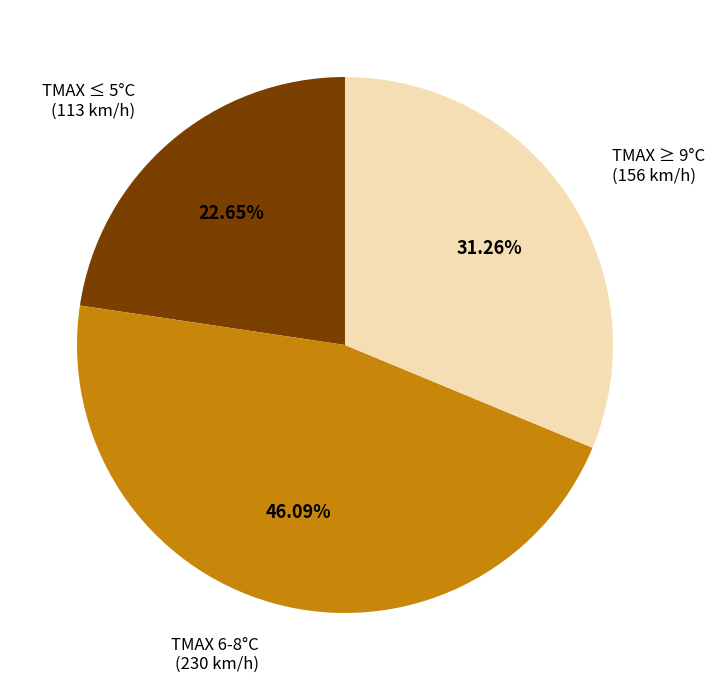

Does any single category account for the majority?

No